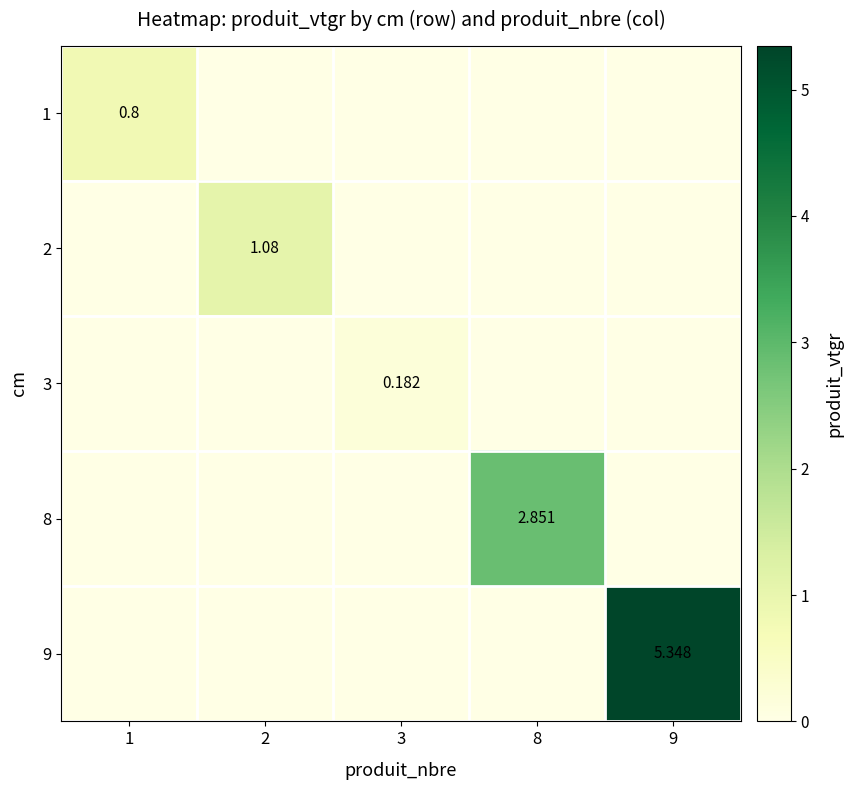

At which category is the sum across all series the highest?

9